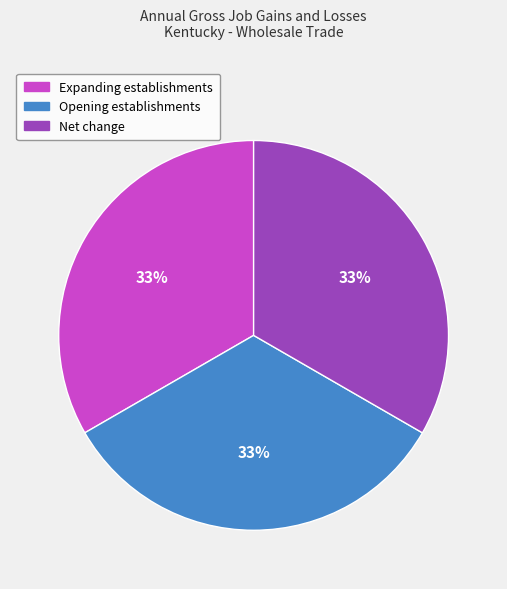

Is there a majority slice in this chart?

No